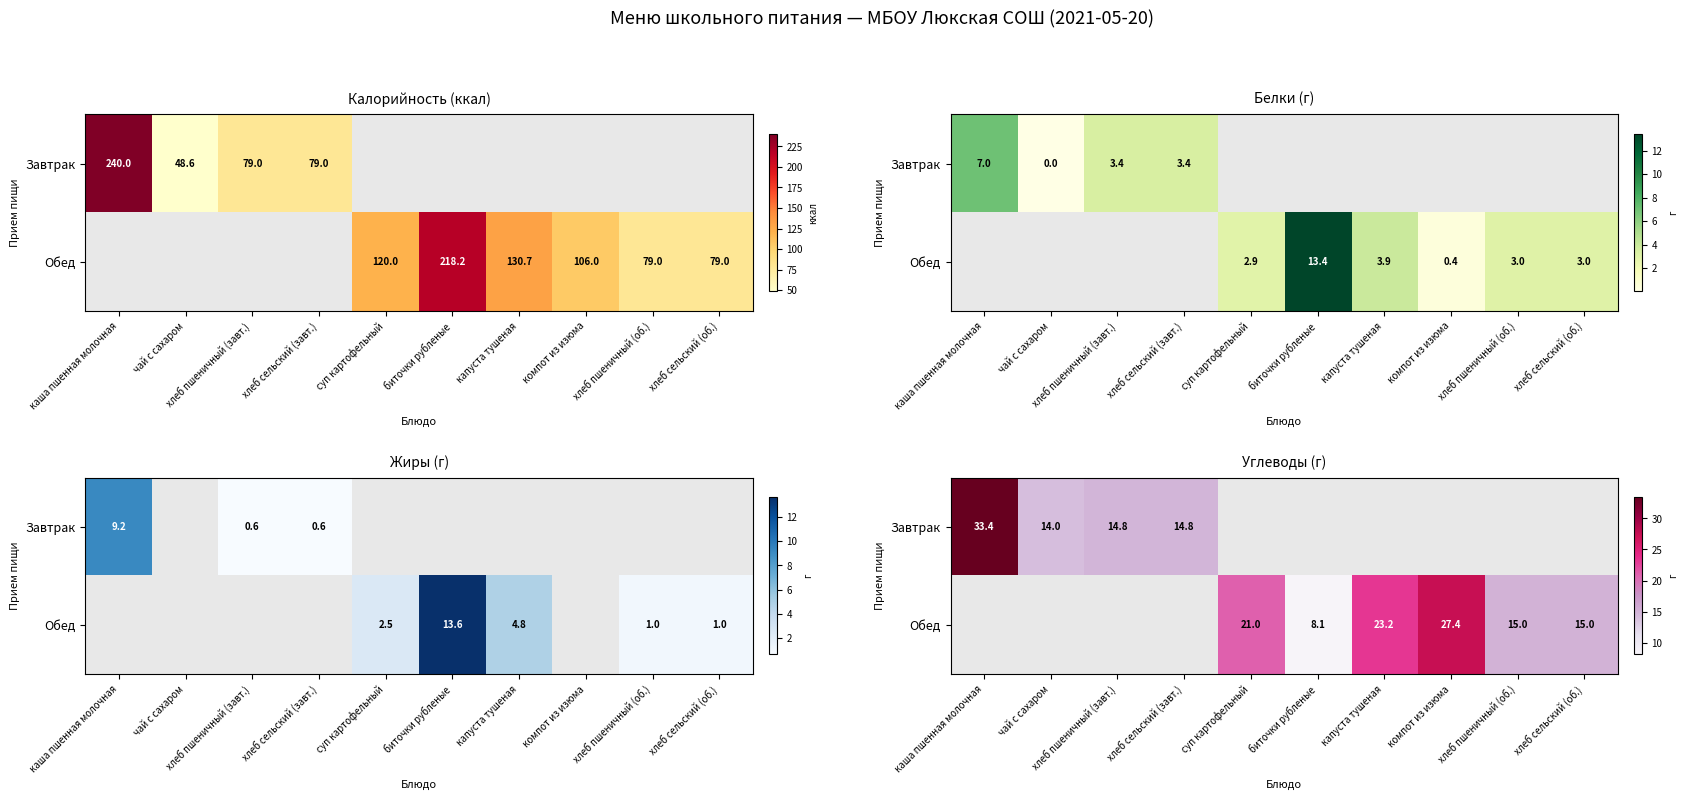

Which series has the largest total across all categories?

Обед